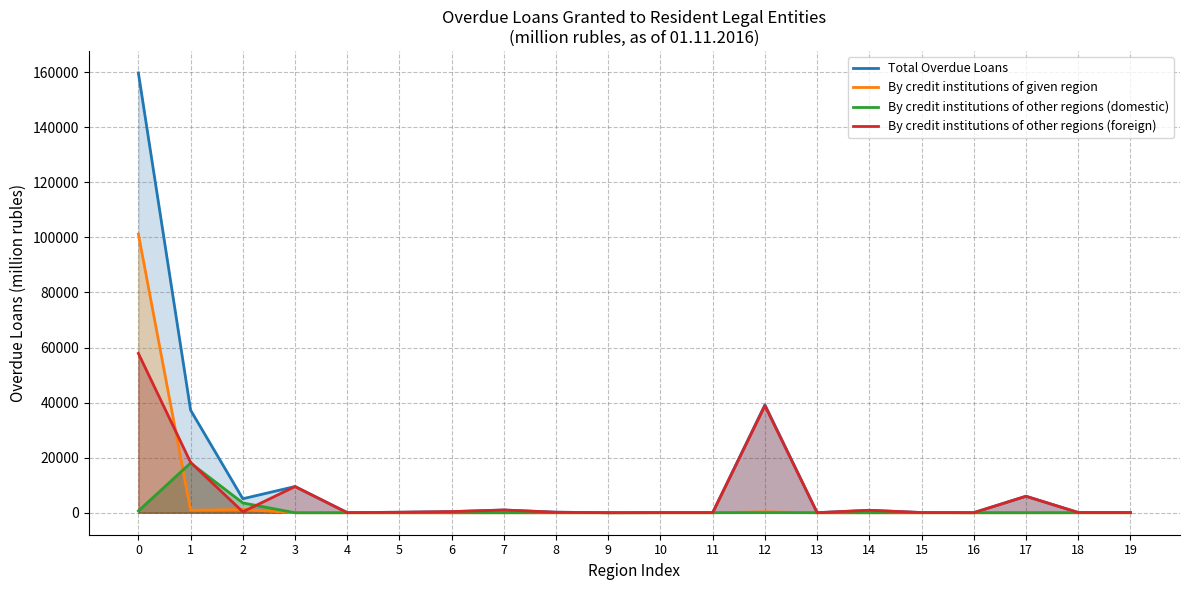

Which series has the largest total across all categories?

Total Overdue Loans